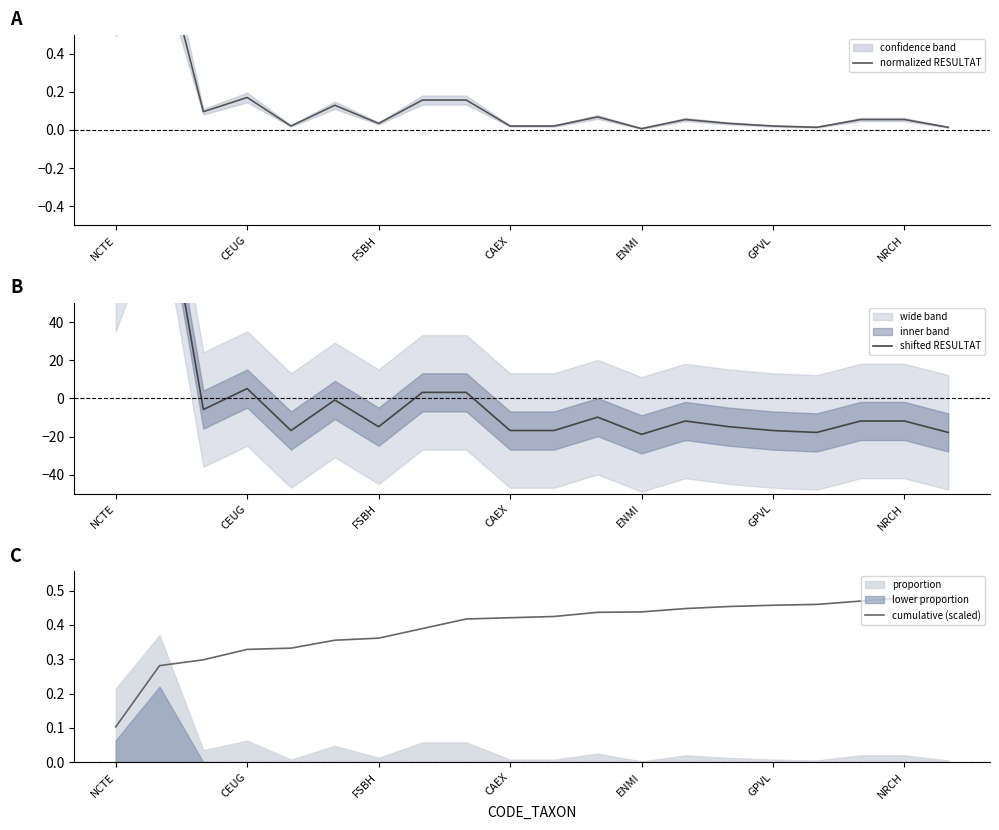

What is the difference between the maximum and second lowest values in the shifted RESULTAT series?

145.0